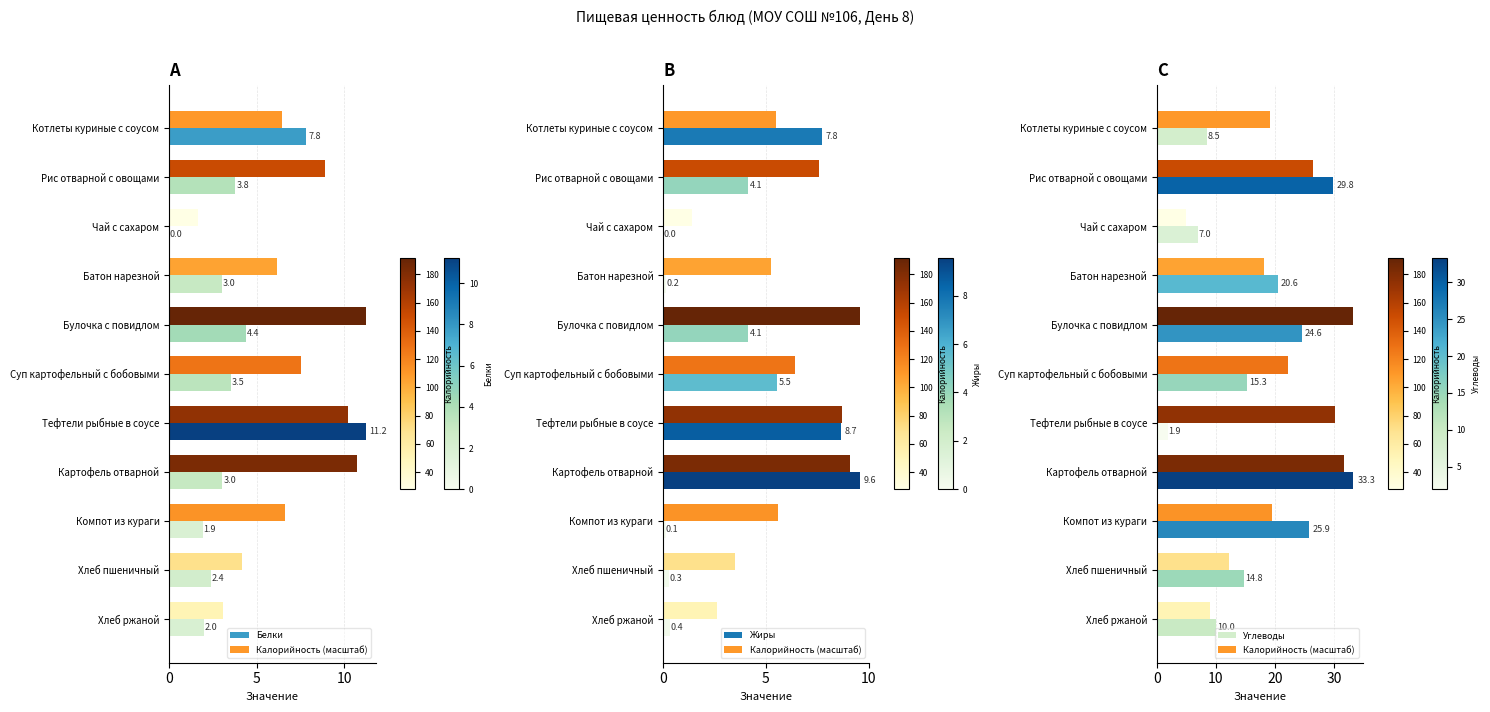

What is the difference between the highest and lowest values at Рис отварной с овощами?

26.0